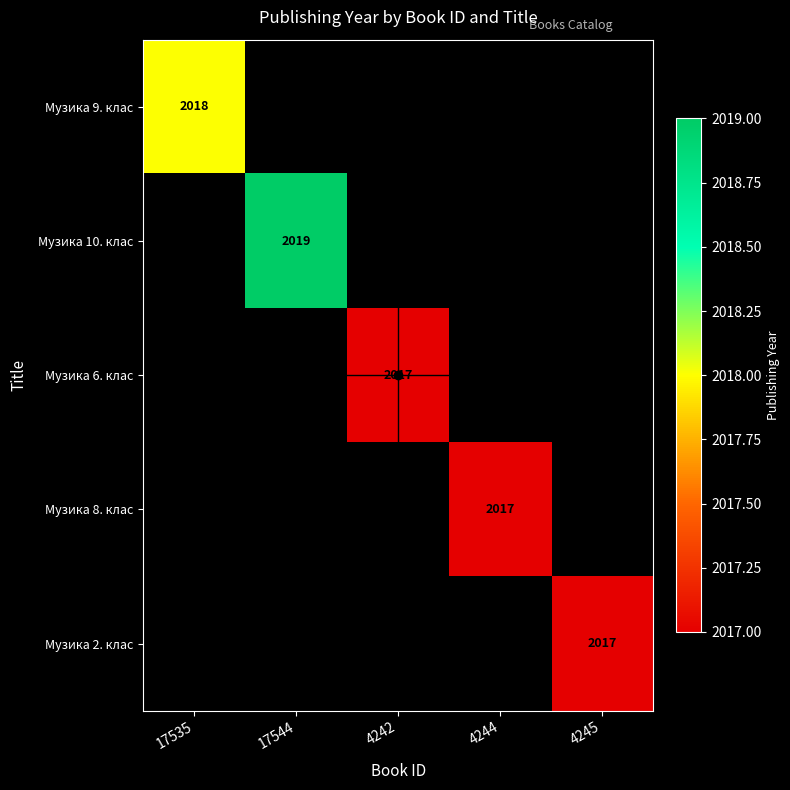

How many positive values does the Музика 10. клас series have?

1